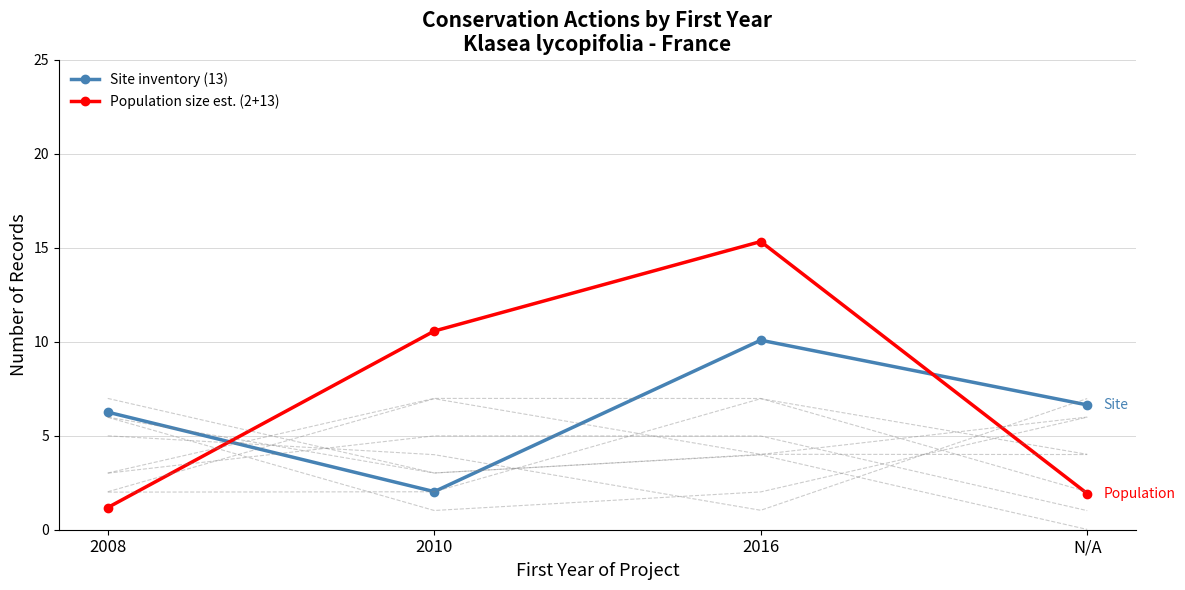

True or false: Population size est. (2+13) and Site inventory (13) intersect in this chart.

True